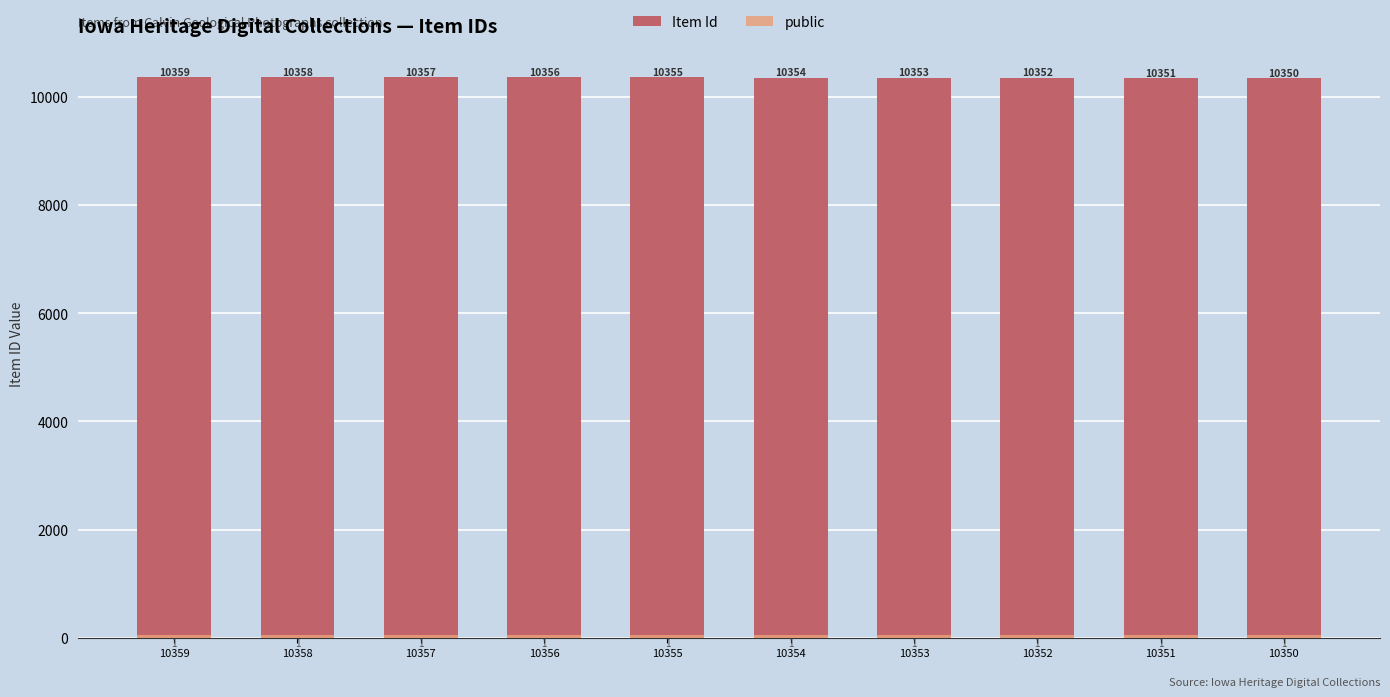

Count the Item Id values in the range 10352 to 10357.

6